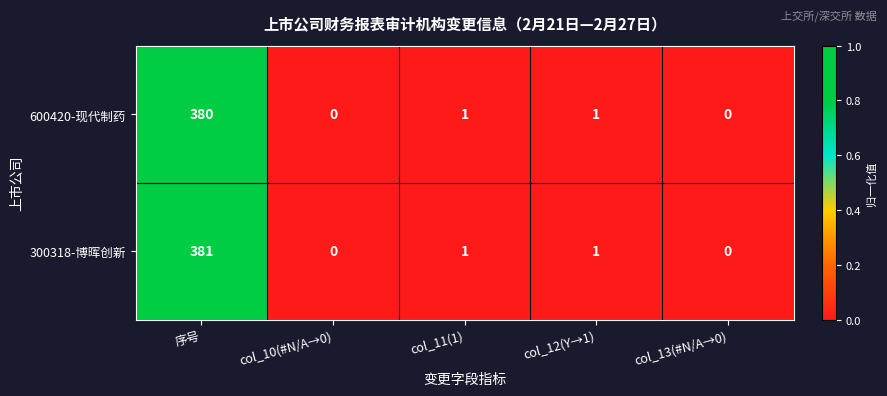

What is the average value of the 600420-现代制药 series?

76